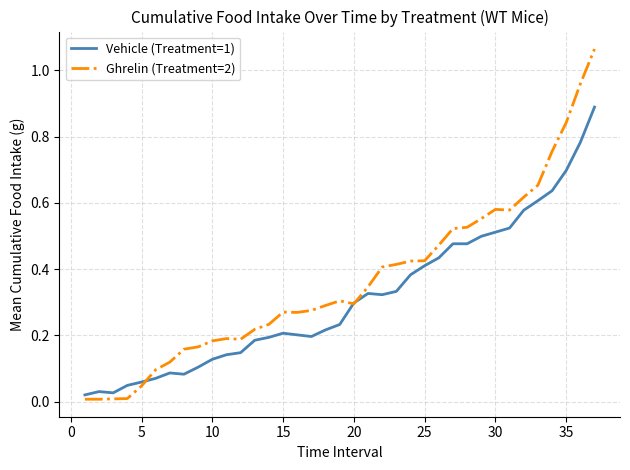

Which series has the largest range (max minus min)?

Ghrelin (Treatment=2)